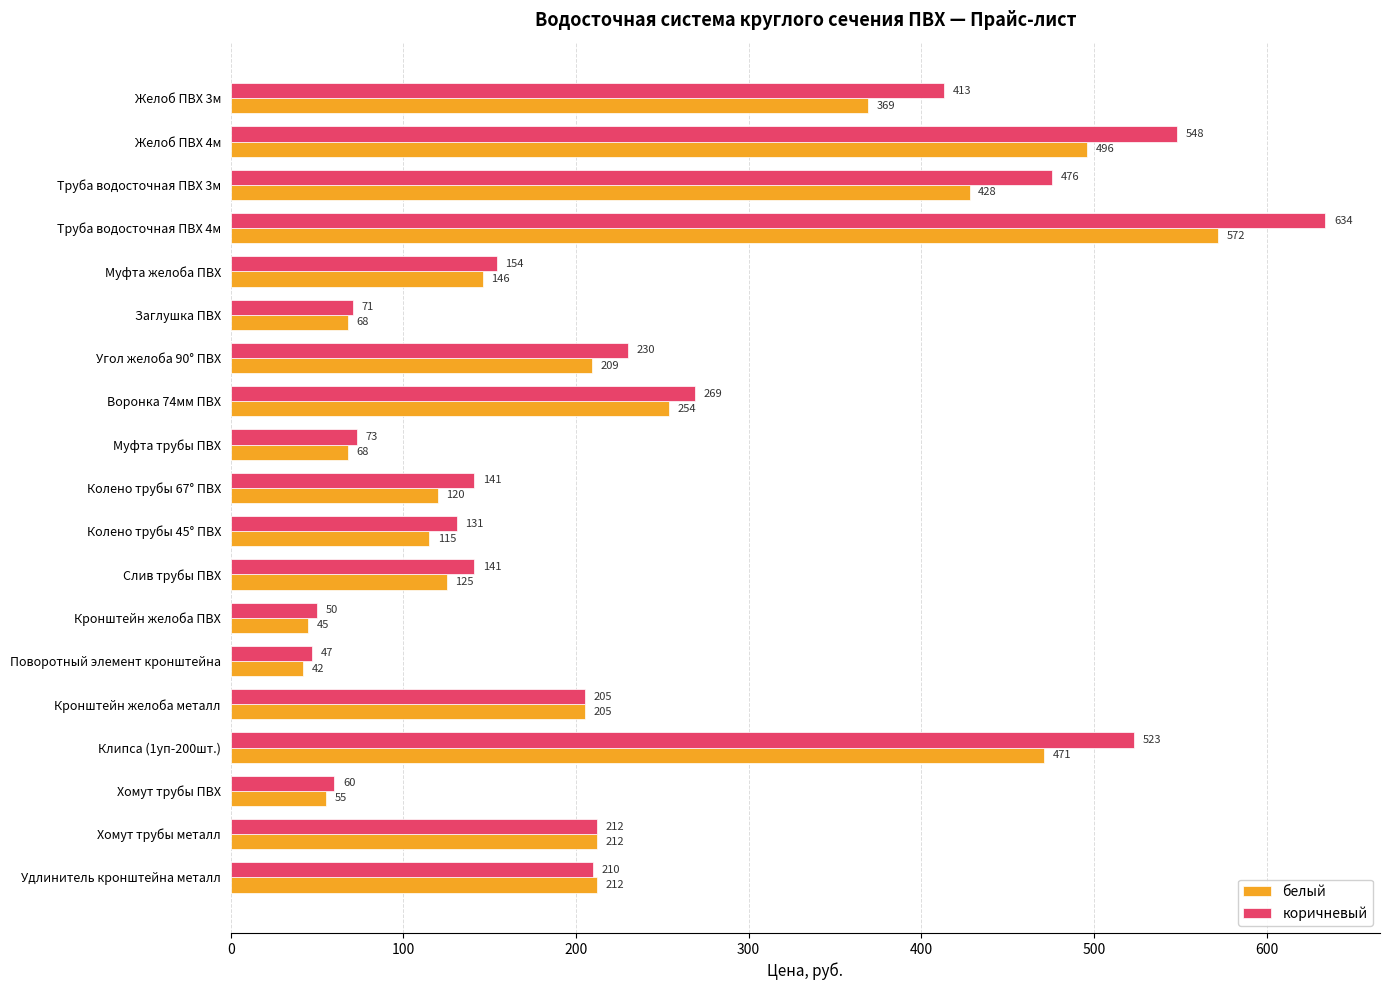

How many series are shown in this chart?

2